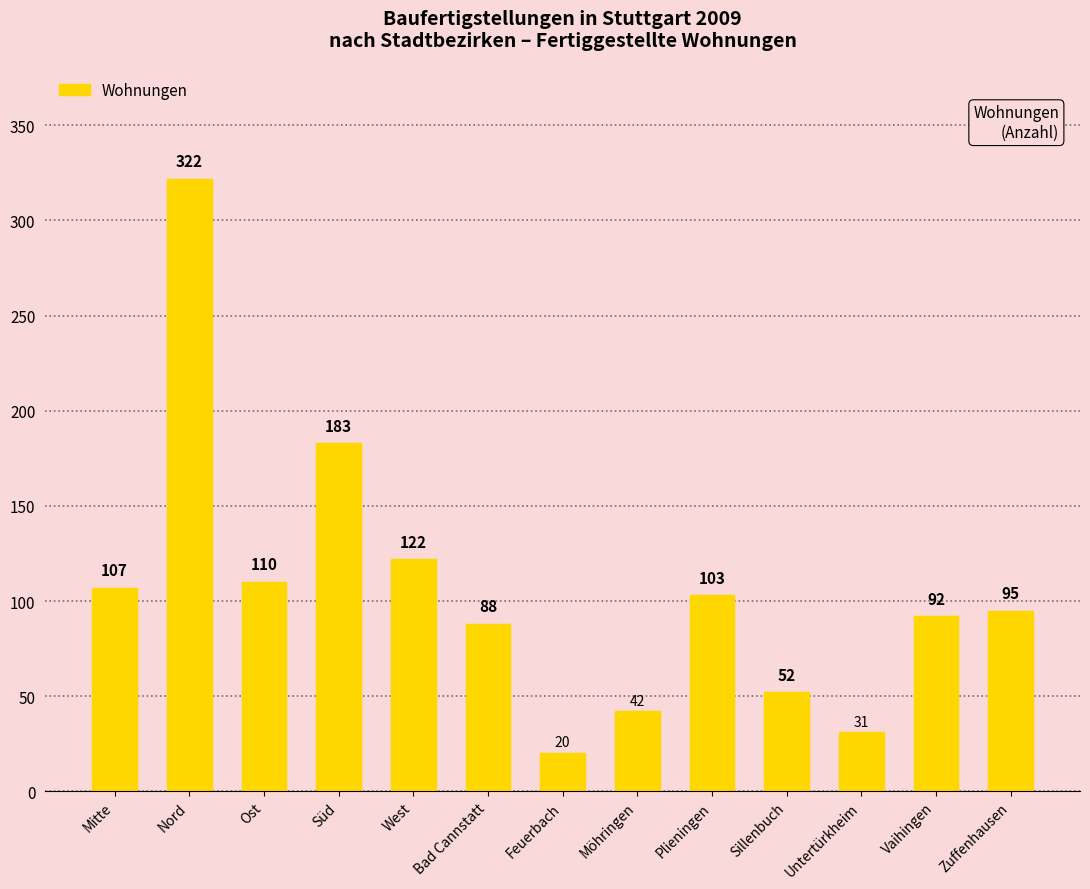

What position from the right is Sillenbuch?

4